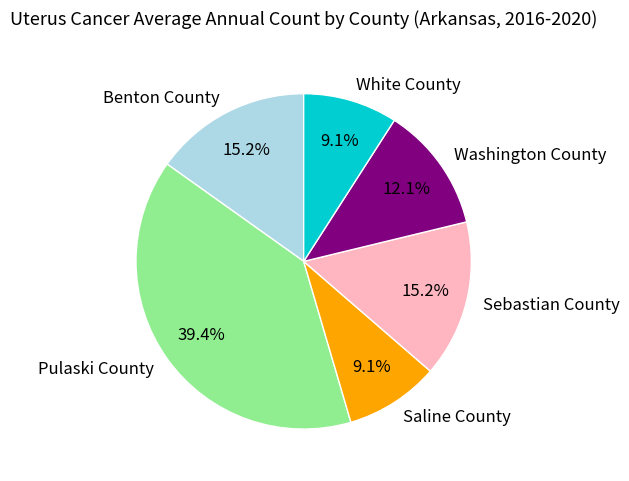

Which has a higher value, Saline County or Washington County?

Washington County